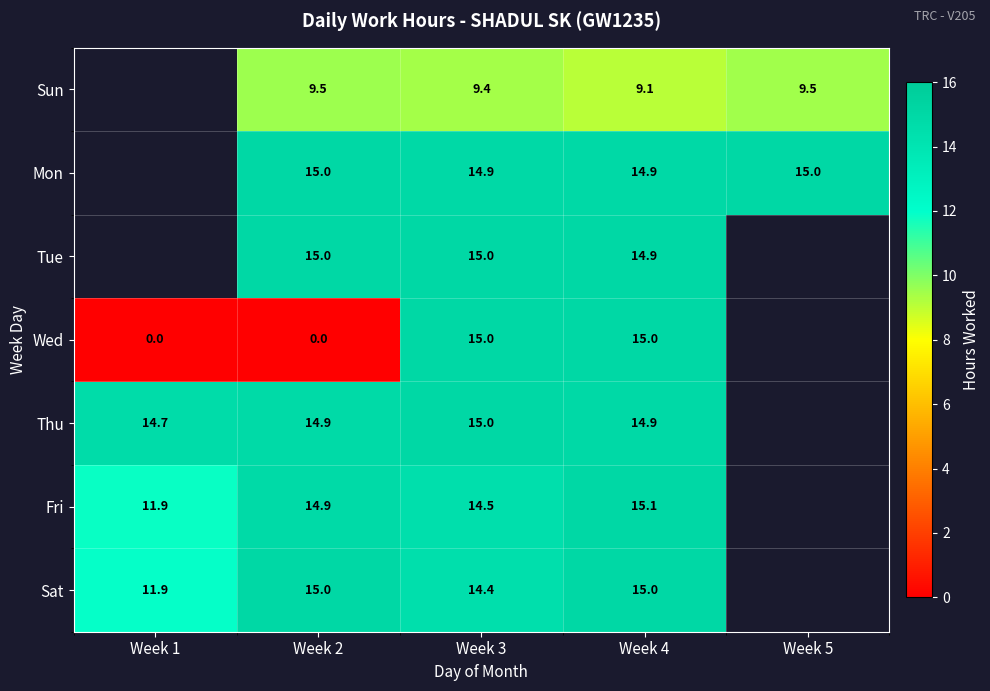

What is the spread (max minus min) of values at Week 2?

15.0